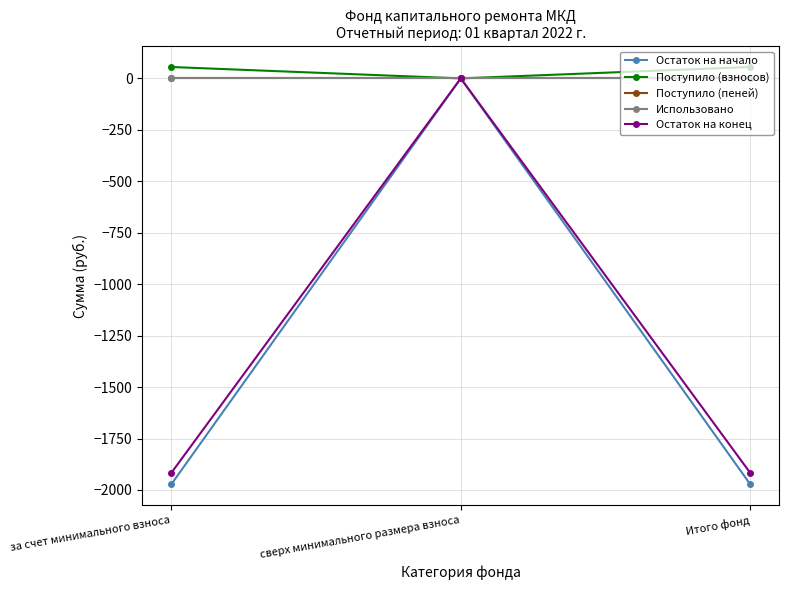

Does the chart have visible grid lines?

Yes